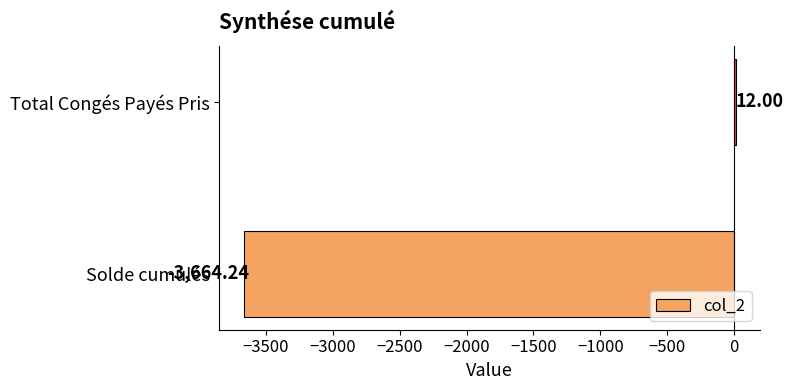

What is the change in value from Solde cumulés to Total Congés Payés Pris?

+3676.2